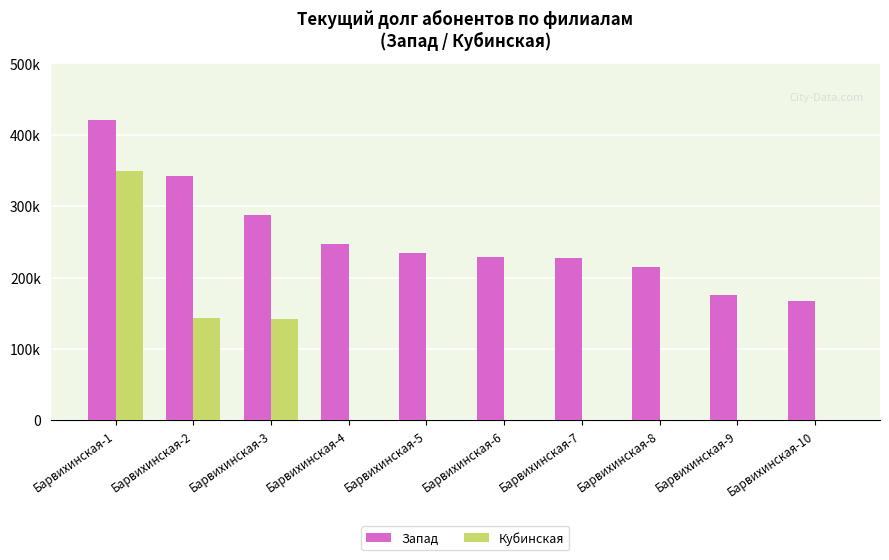

Does the chart contain stacked bars?

No